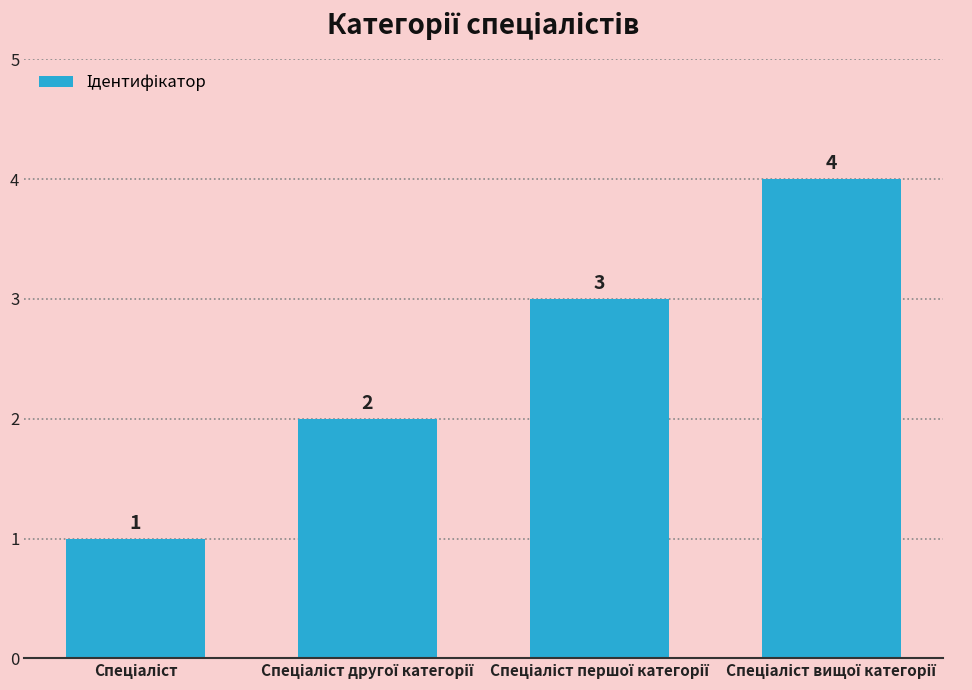

How many series are shown in this chart?

1